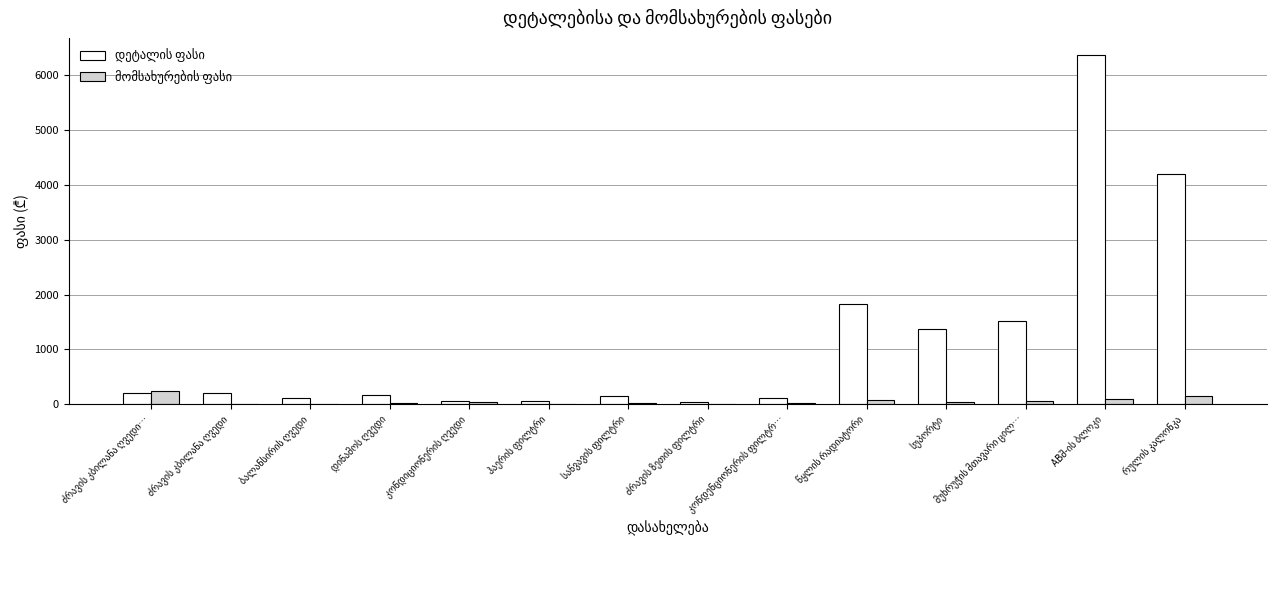

At how many categories does at least one series exceed 6039?

1